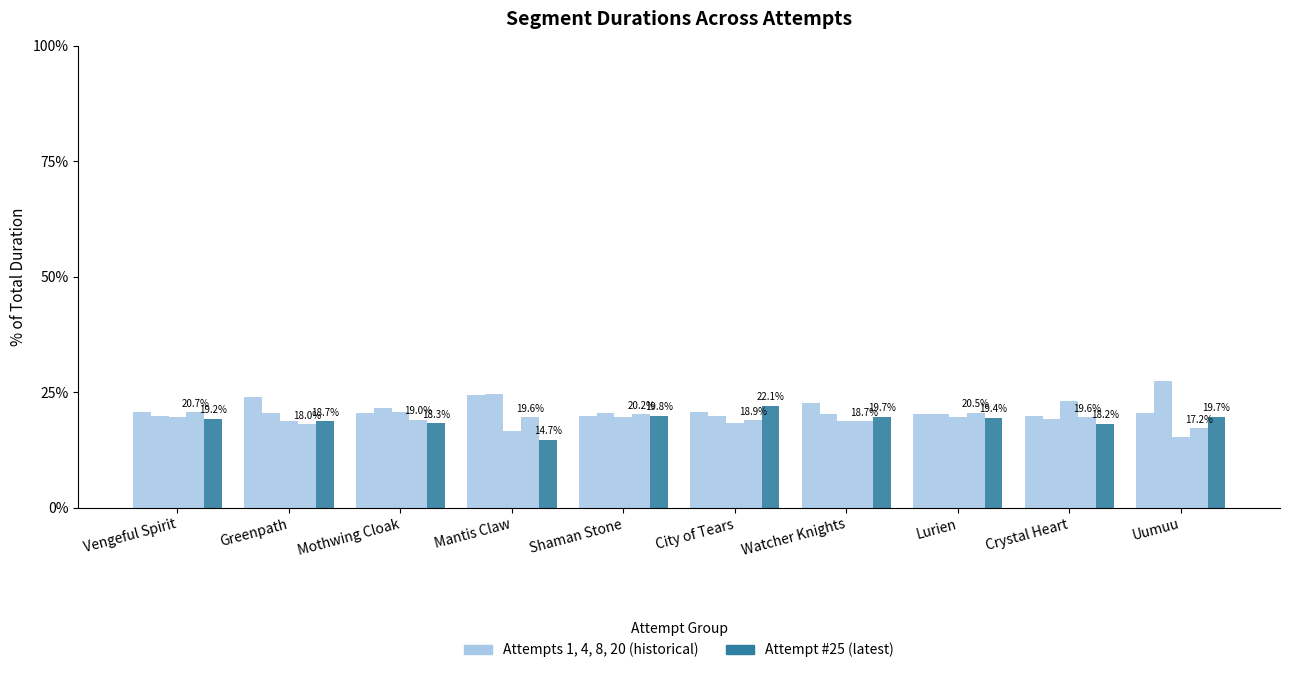

How many distinct data groups are displayed?

5